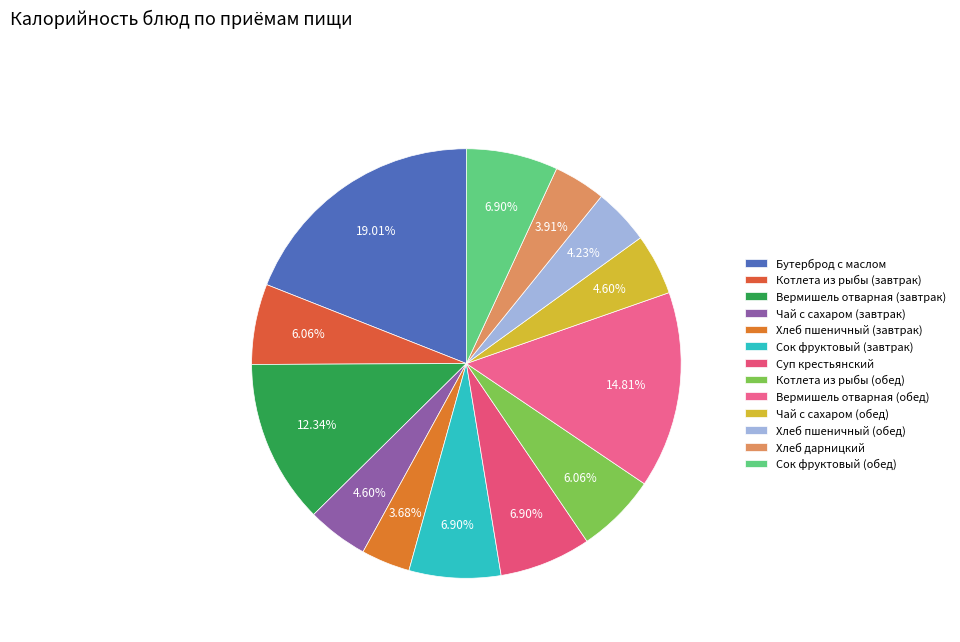

To the nearest percent, what portion does Хлеб пшеничный (обед) represent?

4%